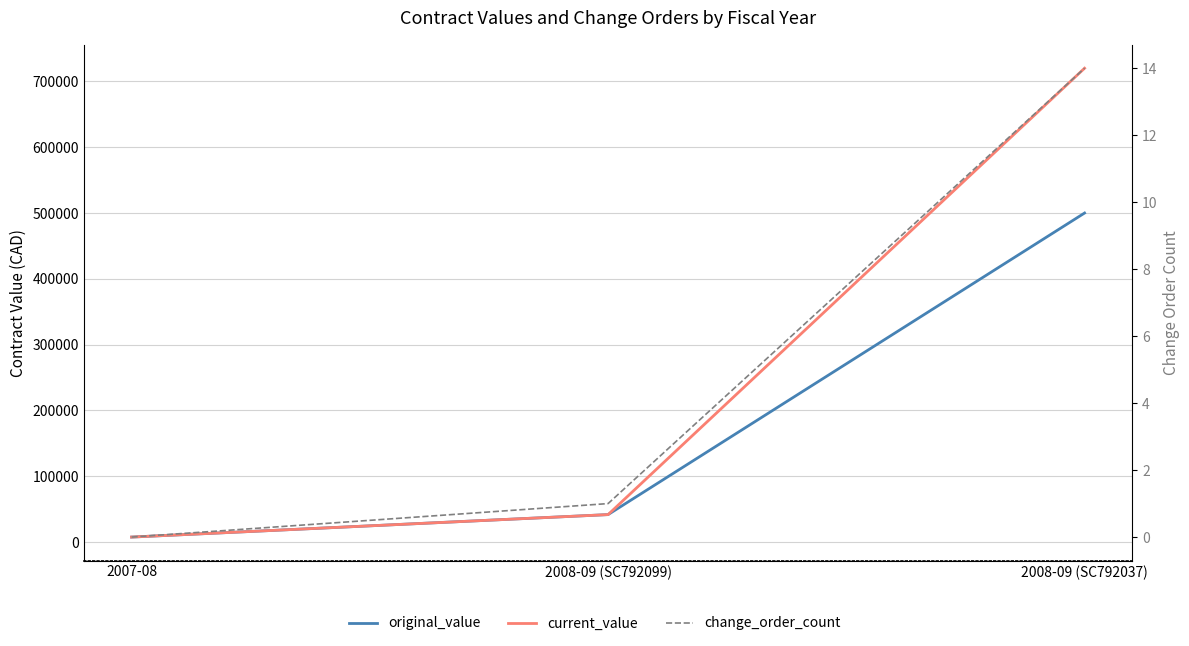

The value of change_order_count at 2007-08 is -4.2. True or false?

False